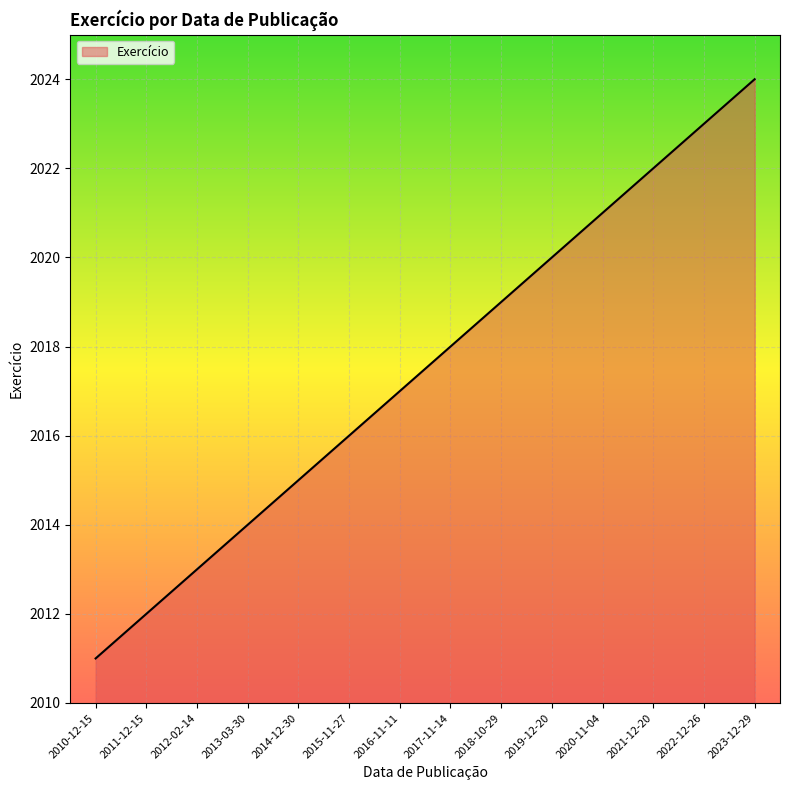

At which category does the chart reach its peak across all series?

2023-12-29